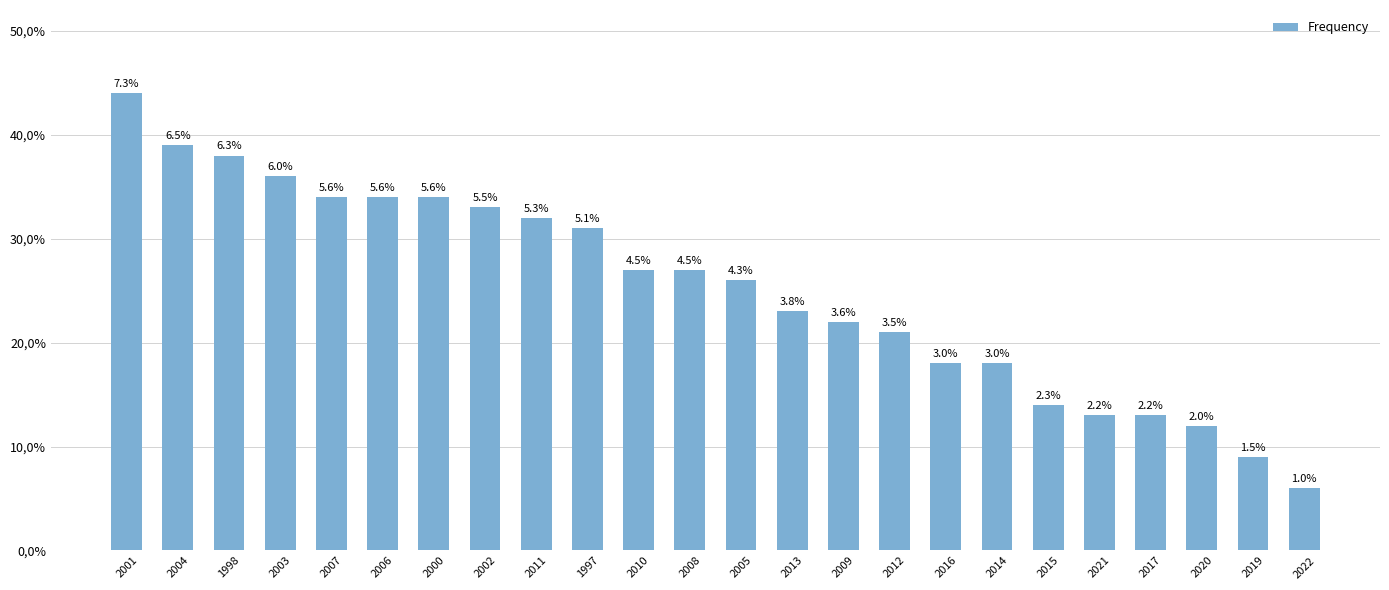

The chart shows a value of 5 at 2005. True or false?

False